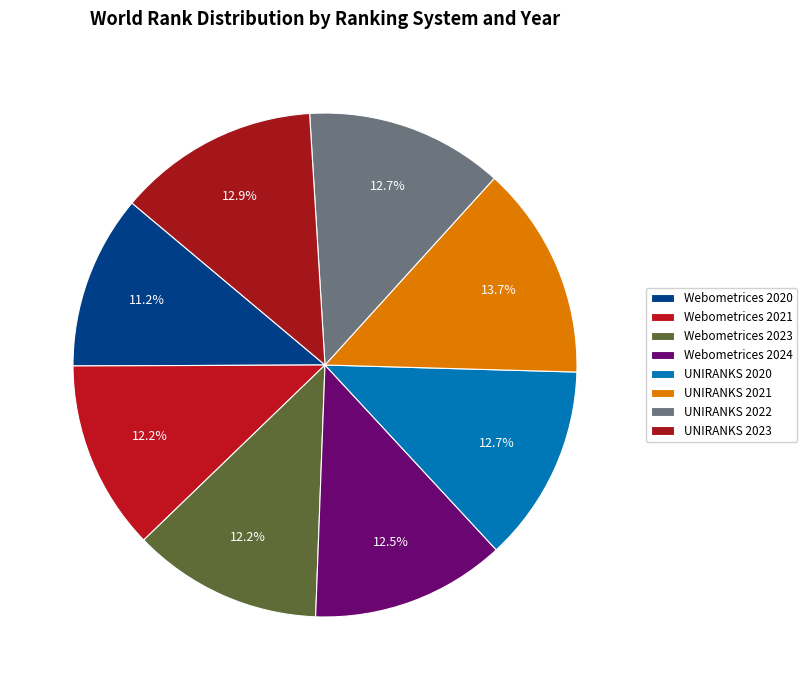

To the nearest percent, what percentage of the pie is Webometrices 2024?

12%